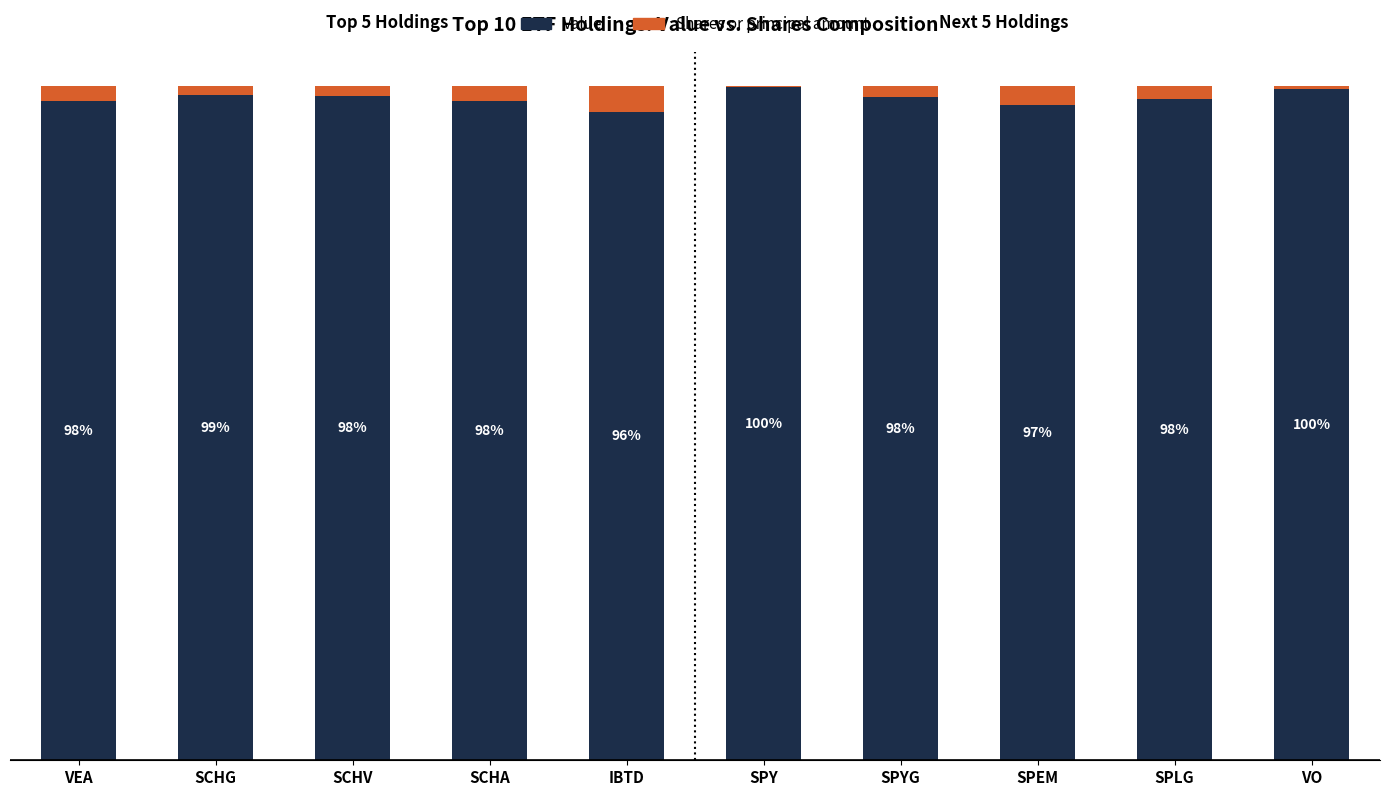

At which label is Value closest to 97?

SPEM